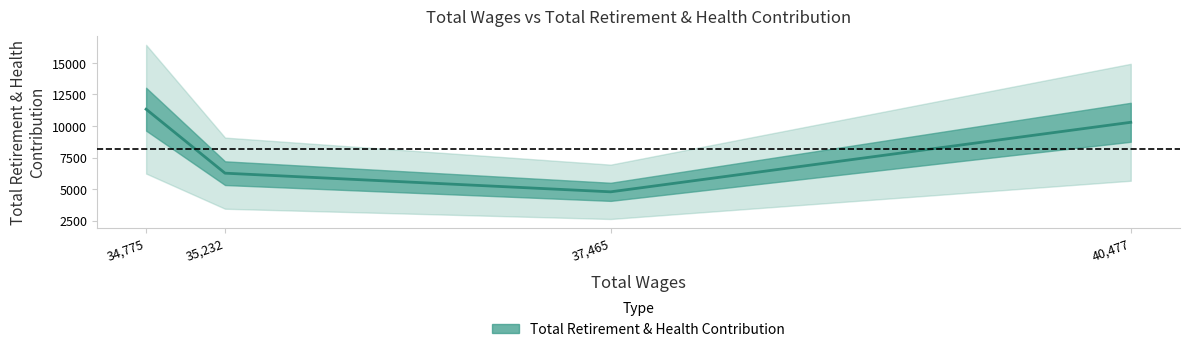

List the labels in order of value, largest first.

34775, 40477, 35232, 37465